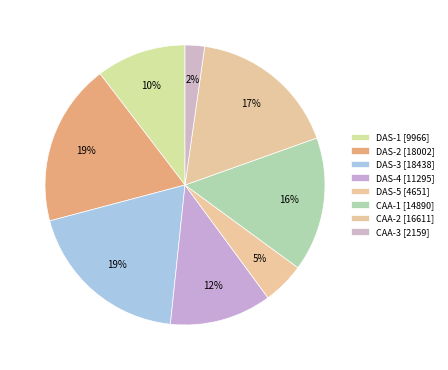

Does any single category account for the majority?

No